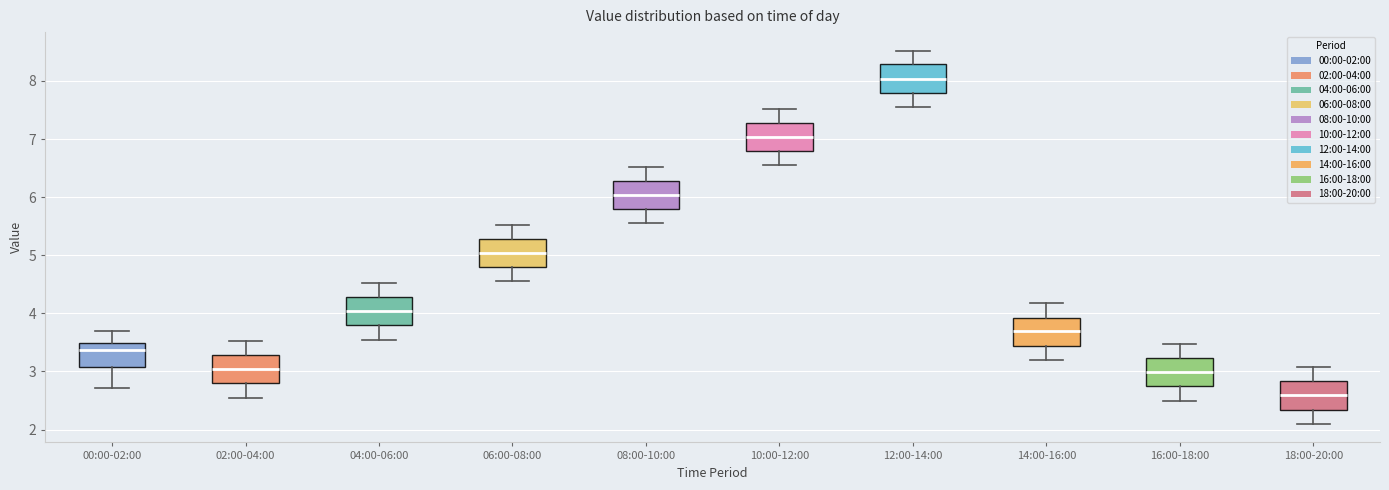

Which box has the lowest median line?

18:00-20:00